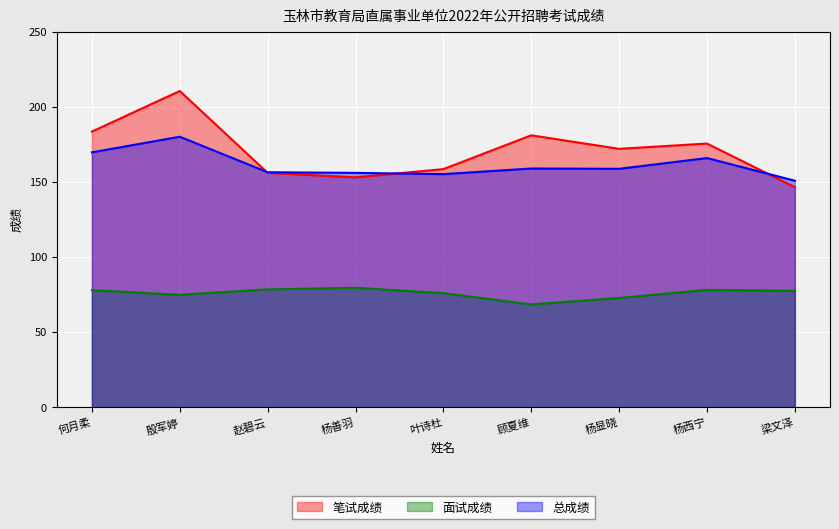

How many series are shown in this chart?

3